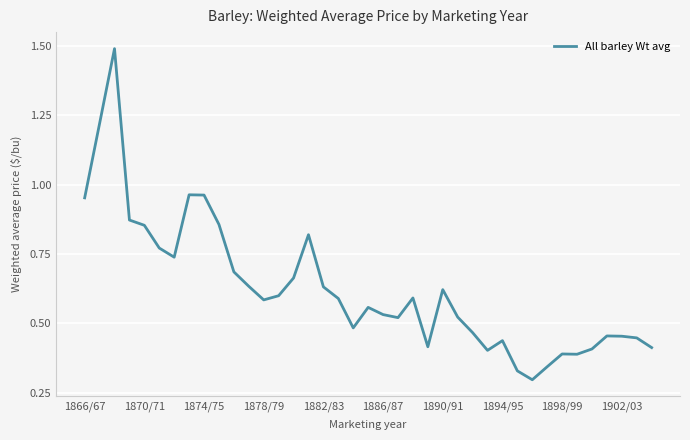

What is the greatest value displayed?

1.5